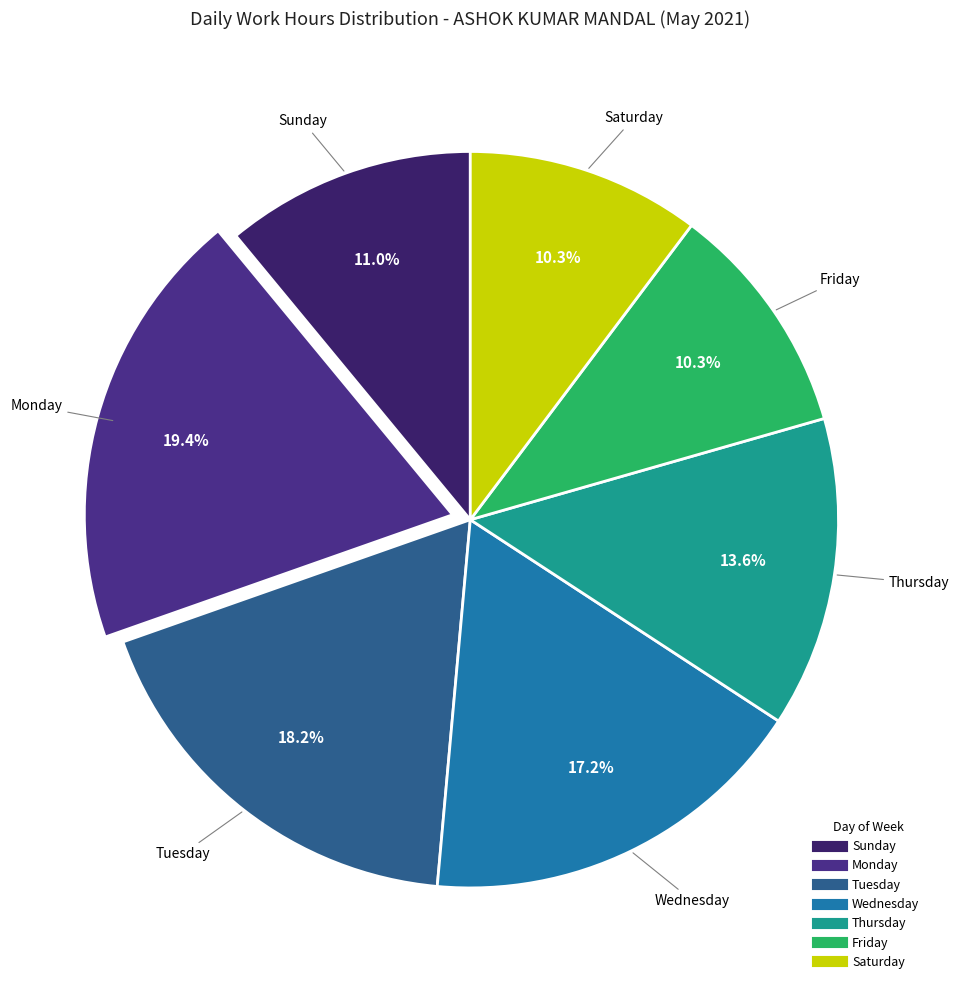

Count the number of slices in the pie.

7